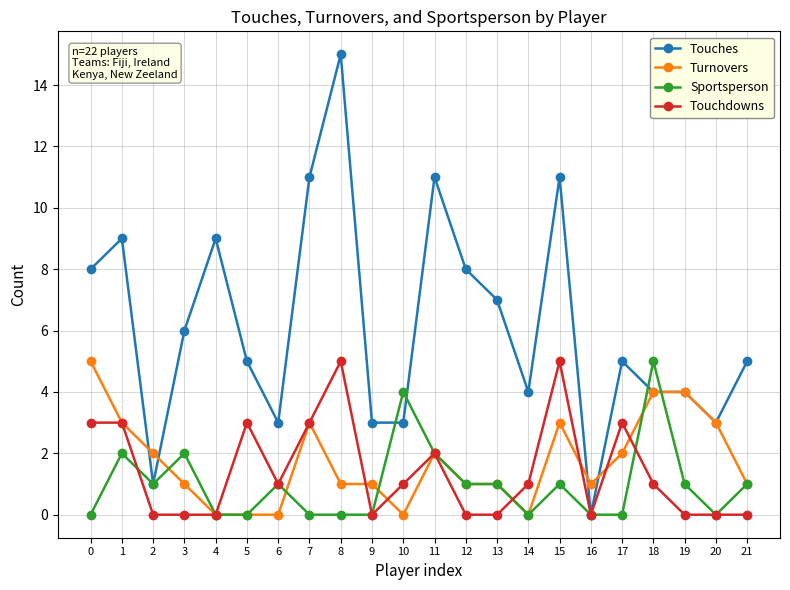

At which label is Touches closest to 7?

13